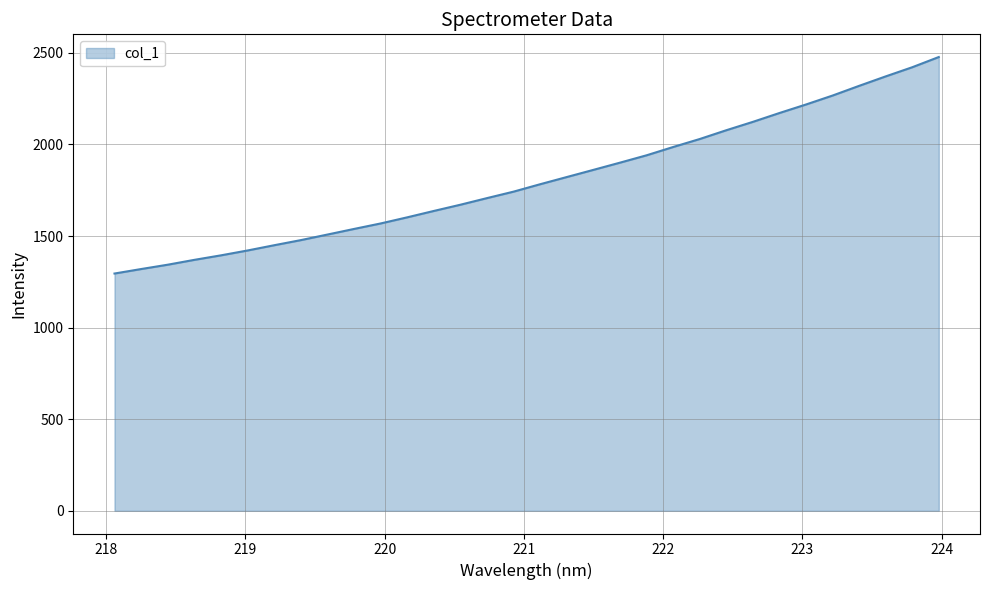

What is the maximum value shown in the chart?

2477.3